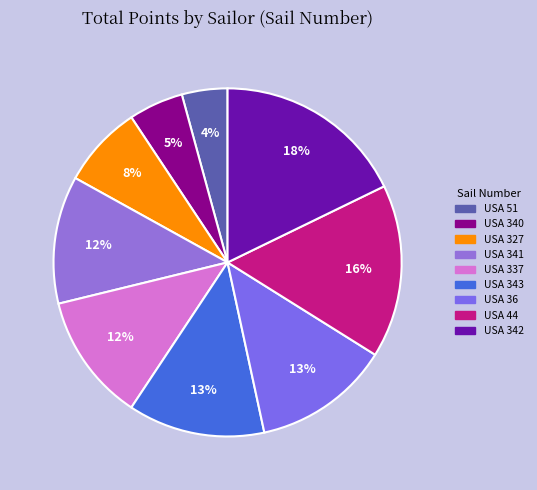

To the nearest percent, what is the combined percentage of USA 337 and USA 341?

24%